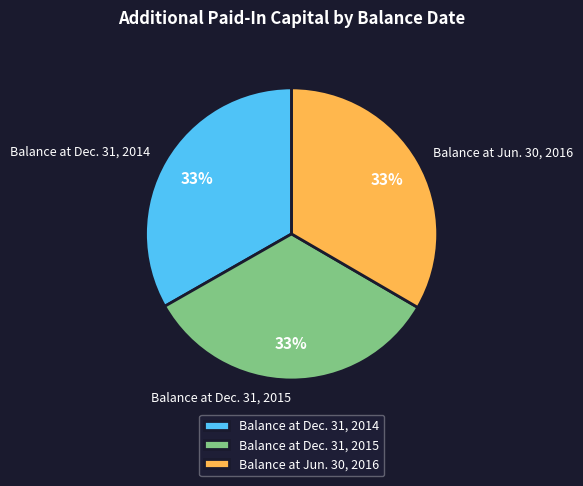

The Balance at Jun. 30, 2016 slice represents 33% of the pie. True or false?

True